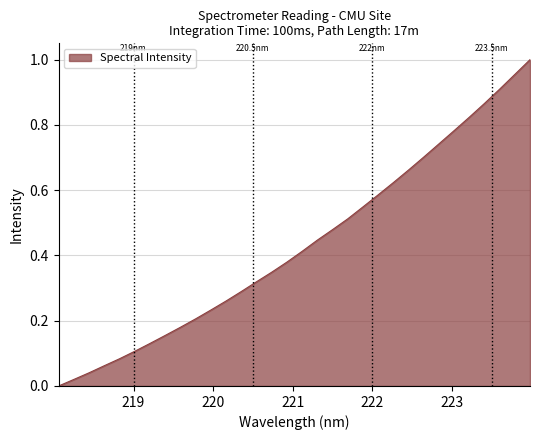

How many values exceed 0?

31